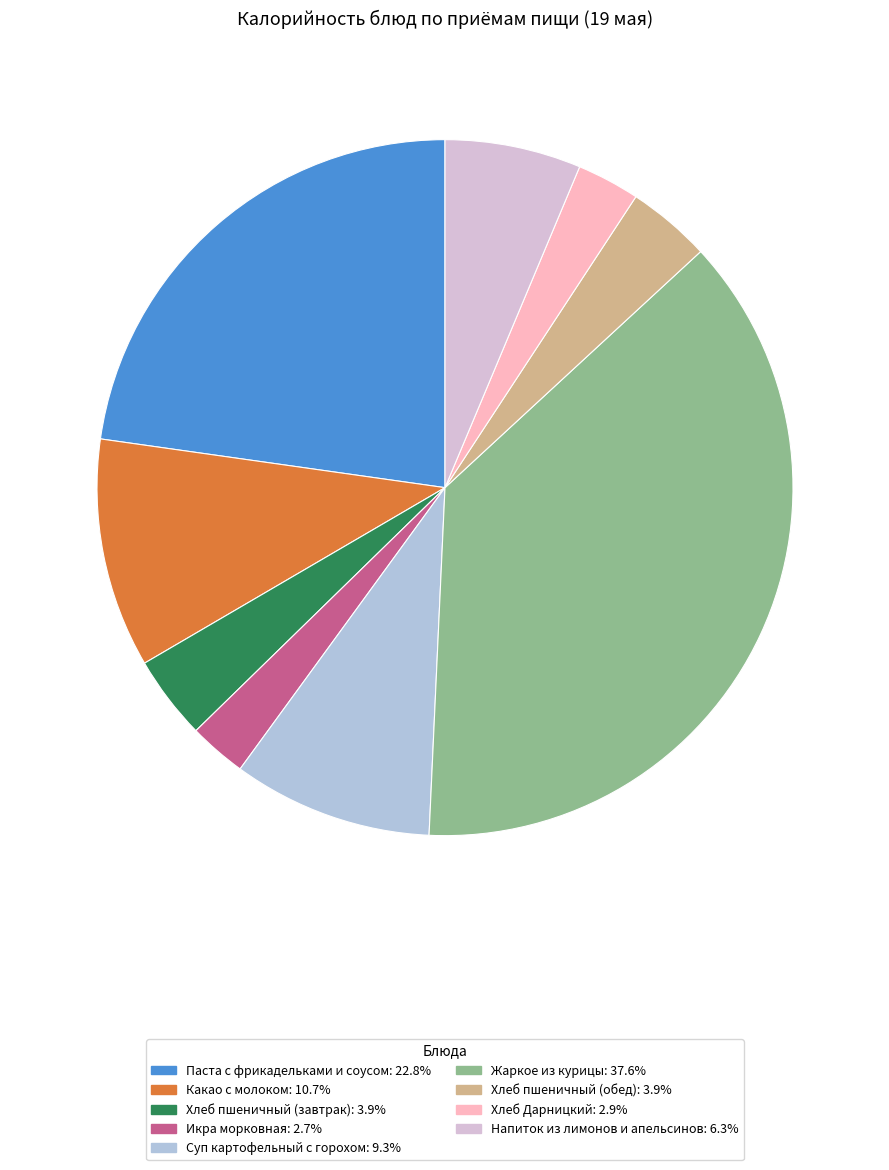

Approximately how many times larger is the value at Какао с молоком compared to Жаркое из курицы?

0.3